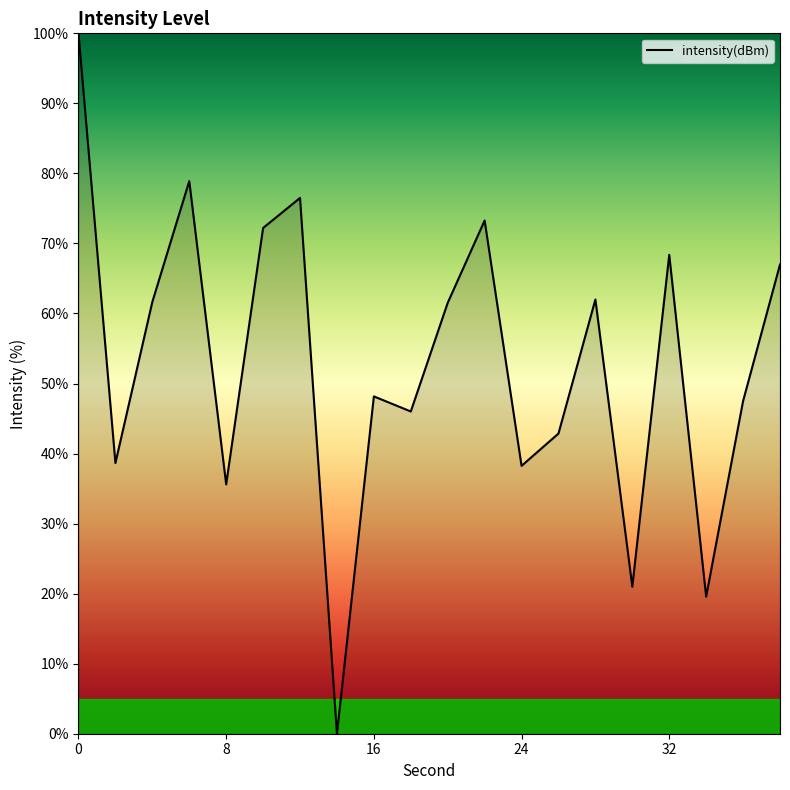

Does the chart have visible grid lines?

No